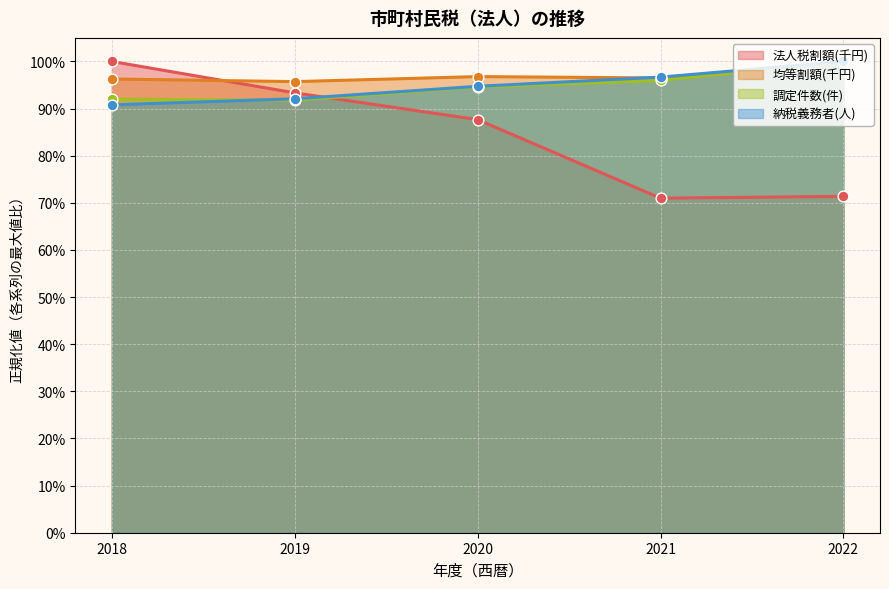

Which series has the largest Y range (max minus min)?

法人税割額(千円)